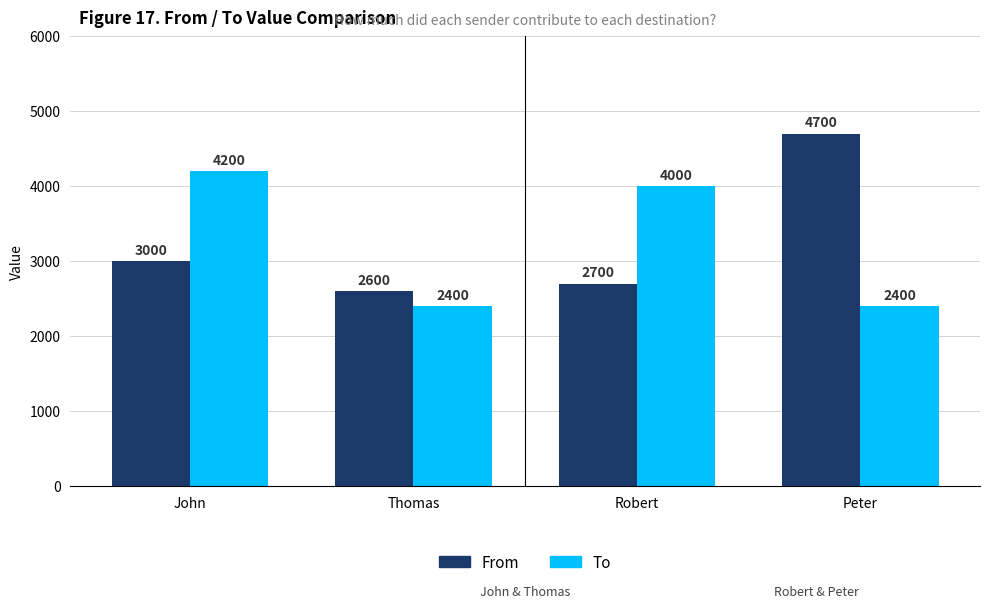

Read the From value at Thomas.

2600